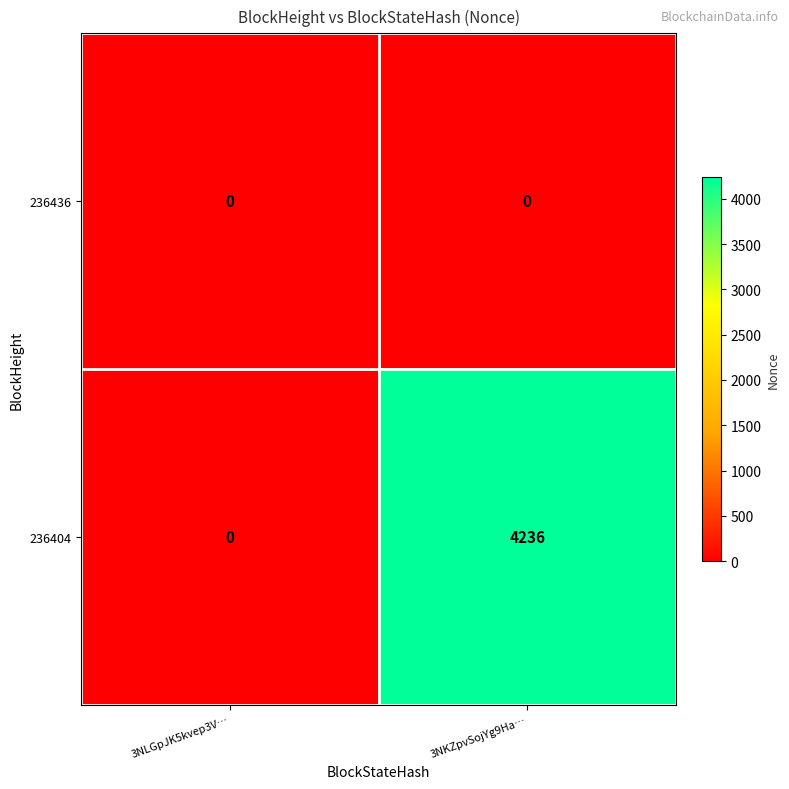

The value of 236436 at 3NLGpJK5kvep3V… is 0. True or false?

True